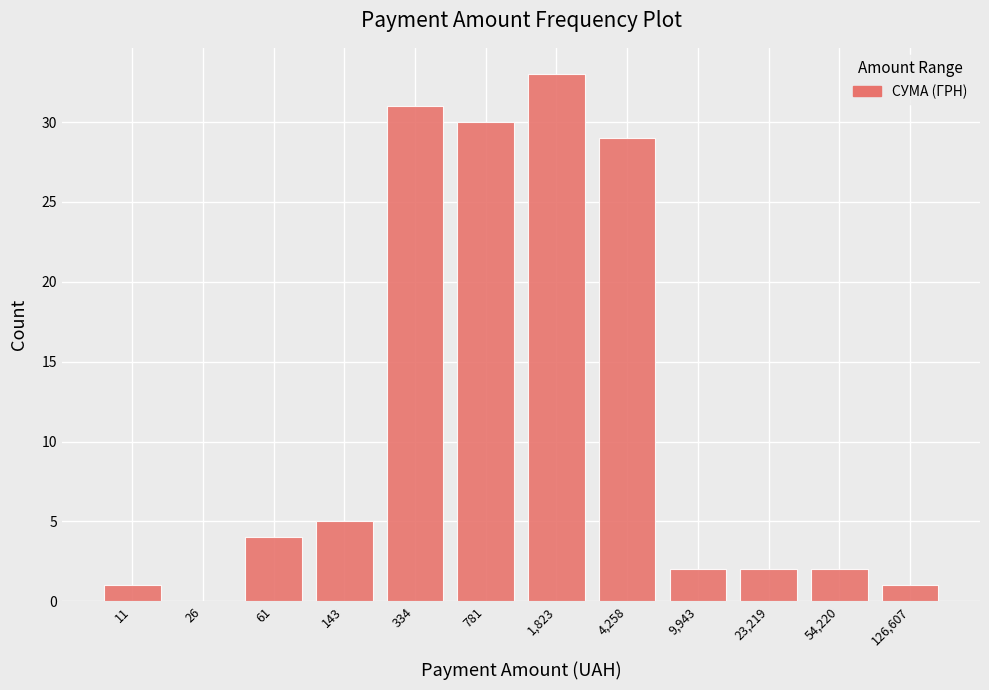

Reading left to right, transcribe all the data shown in this chart.

11=1	26=0	61=4	143=5	334=31	781=30	1,823=33	4,258=29	9,943=2	23,219=2	54,220=2	126,607=1